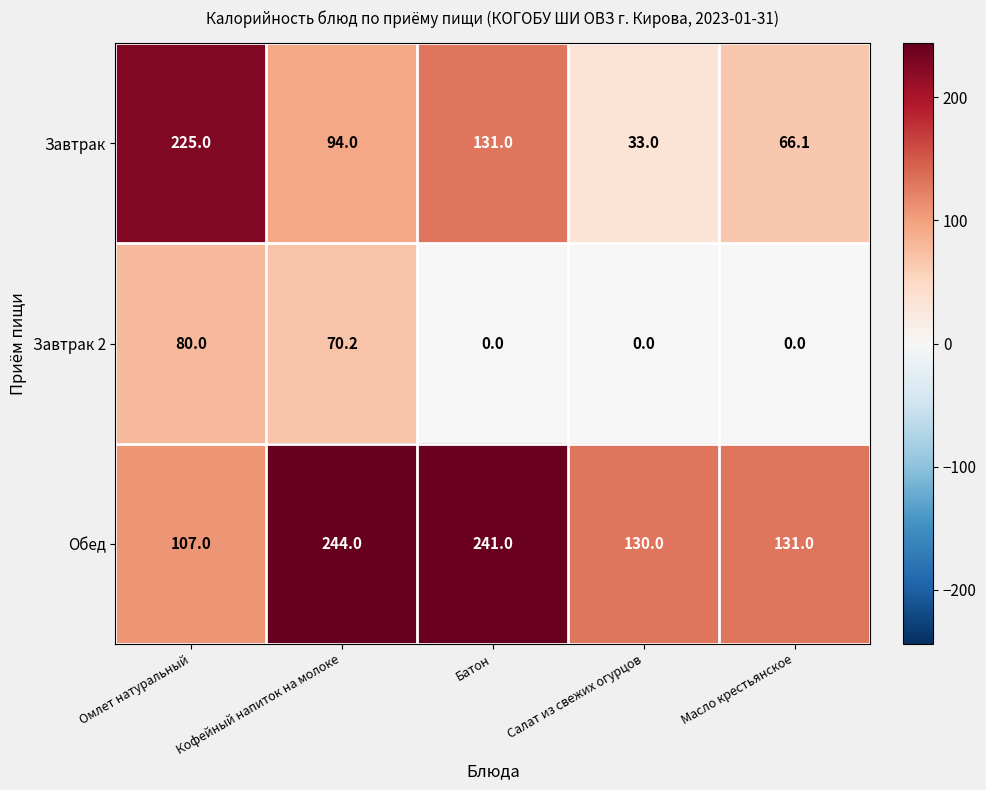

Reading left to right, transcribe all the data shown in this chart.

Завтрак: Омлет натуральный=225.0	Кофейный напиток на молоке=94.0	Батон=131.0	Салат из свежих огурцов=33.0	Масло крестьянское=66.1
Завтрак 2: Омлет натуральный=80.0	Кофейный напиток на молоке=70.2	Батон=0.0	Салат из свежих огурцов=0.0	Масло крестьянское=0.0
Обед: Омлет натуральный=107.0	Кофейный напиток на молоке=244.0	Батон=241.0	Салат из свежих огурцов=130.0	Масло крестьянское=131.0